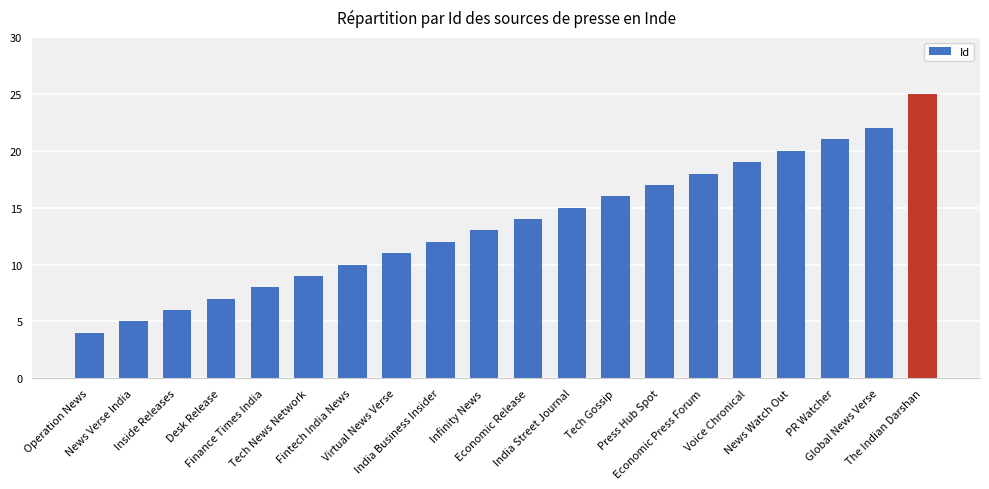

Are the bars horizontal?

No